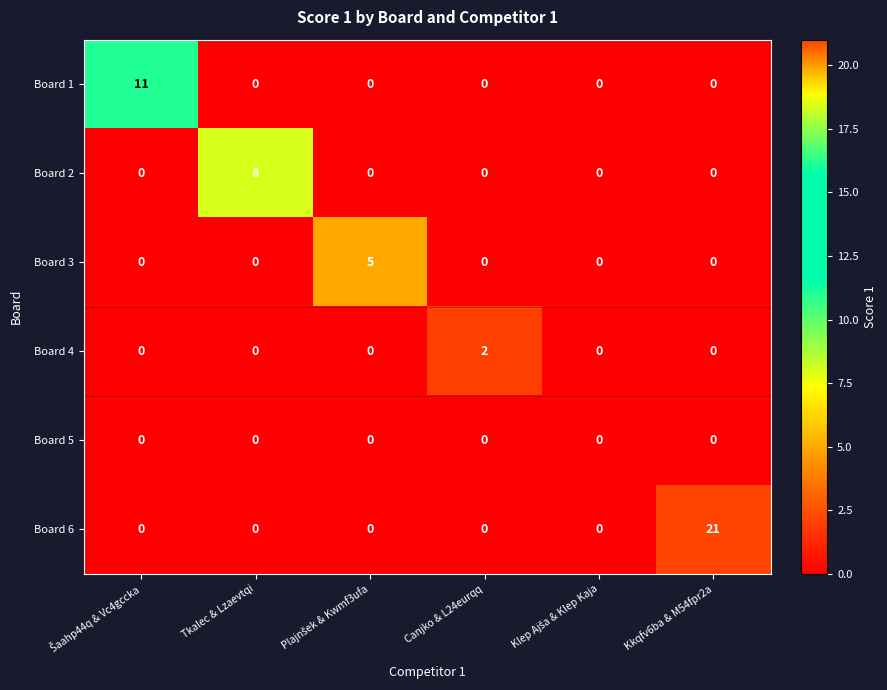

List the series in order of their peak value, highest first.

Board 6, Board 1, Board 2, Board 3, Board 4, Board 5